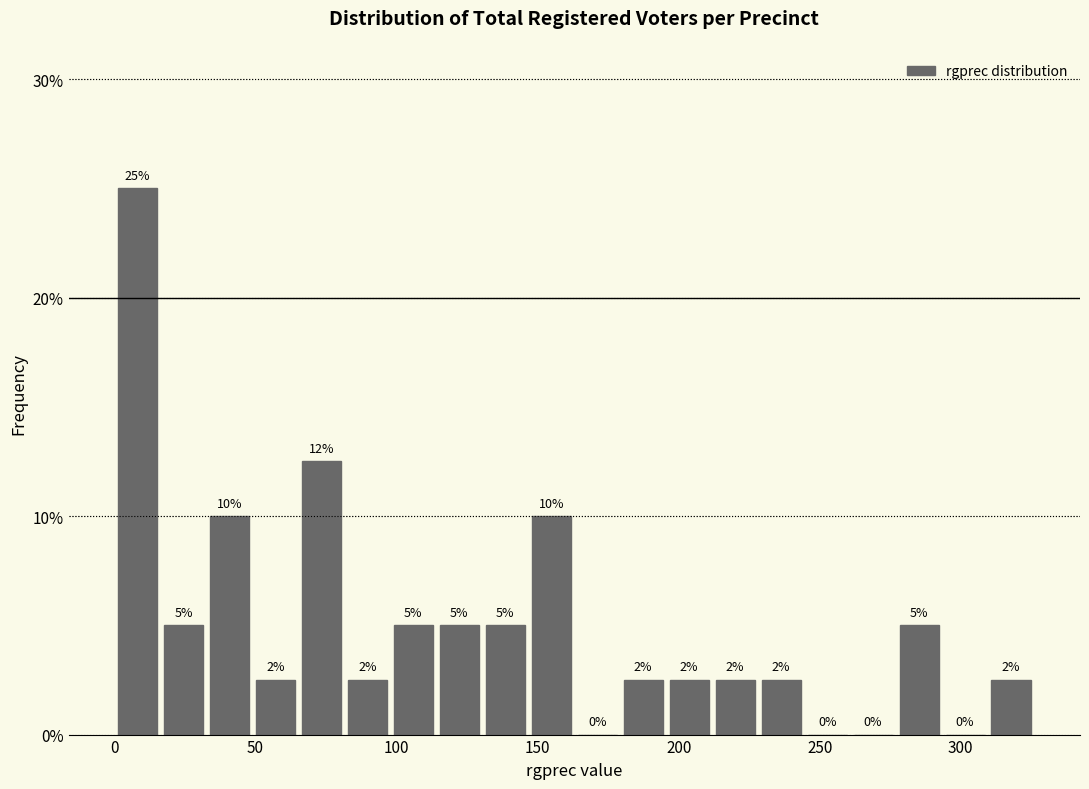

Read against the x-axis, roughly where is the centre of the tallest bar?

10